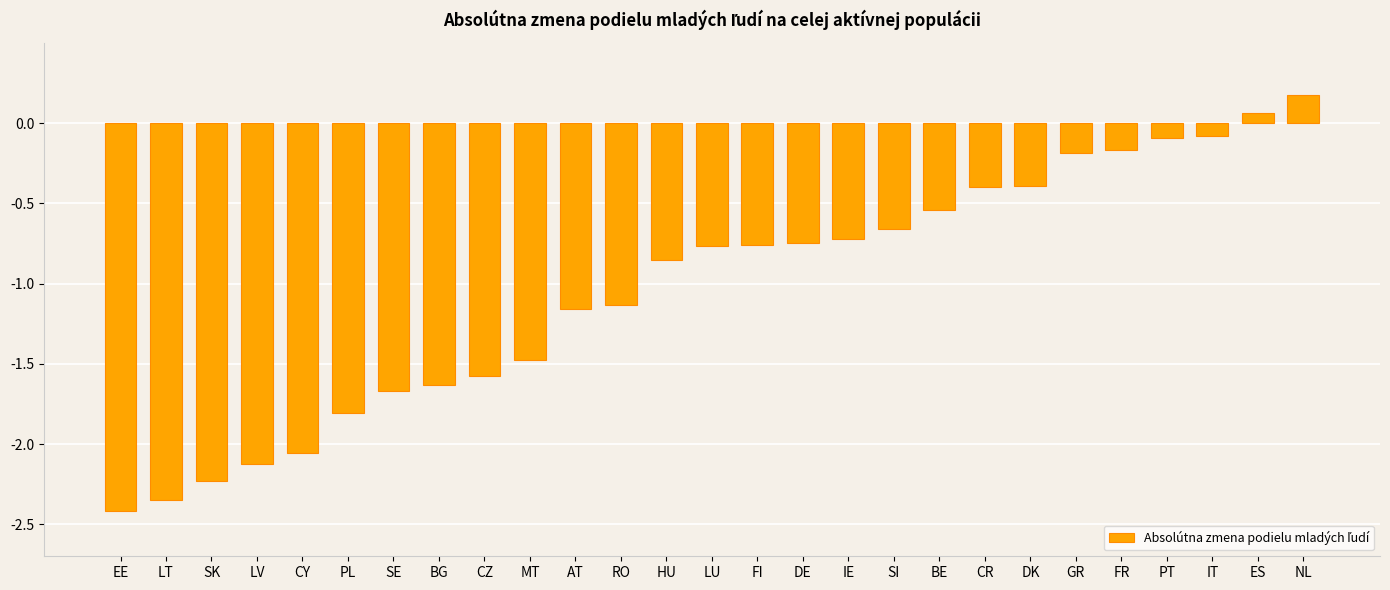

Which category has the lowest value across all series?

EE